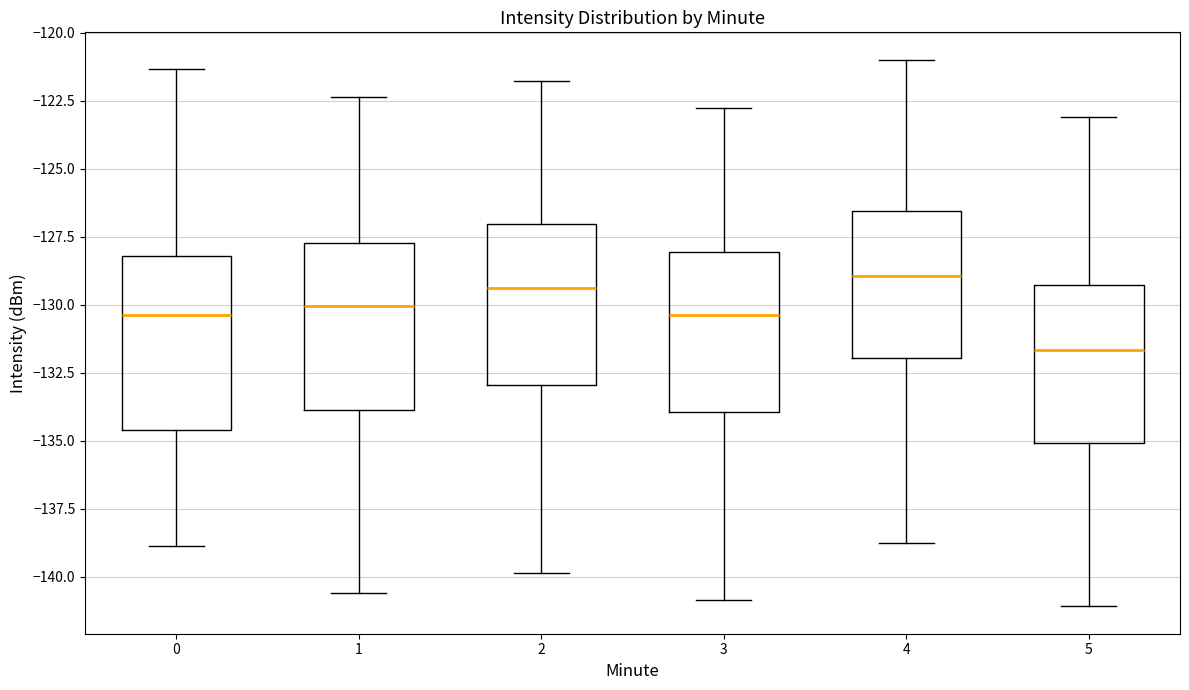

Reading left to right, read every box against the y-axis: the position of its median line, the range the box covers, and the ends of its whiskers. The values are not printed on the chart, so give them approximately, as read against the axis.

0: median -130.5, box -134.5 to -128.0, whiskers -139.0 to -121.5
1: median -130.0, box -134.0 to -127.5, whiskers -140.5 to -122.5
2: median -129.5, box -133.0 to -127.0, whiskers -140.0 to -122.0
3: median -130.5, box -134.0 to -128.0, whiskers -141.0 to -123.0
4: median -129.0, box -132.0 to -126.5, whiskers -139.0 to -121.0
5: median -131.5, box -135.0 to -129.5, whiskers -141.0 to -123.0